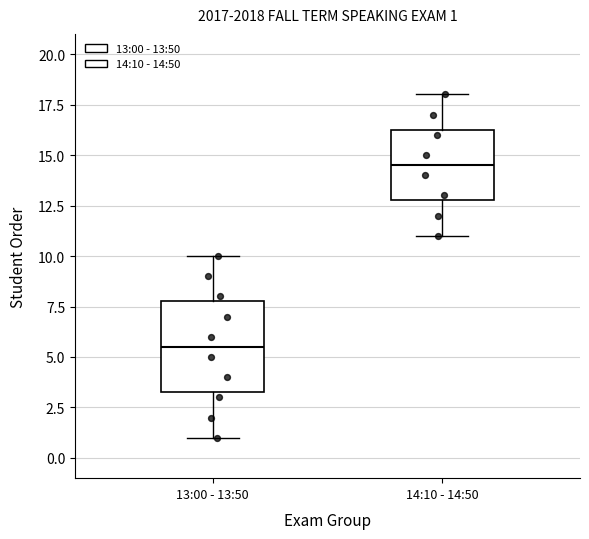

Which box has the highest median line?

14:10 - 14:50